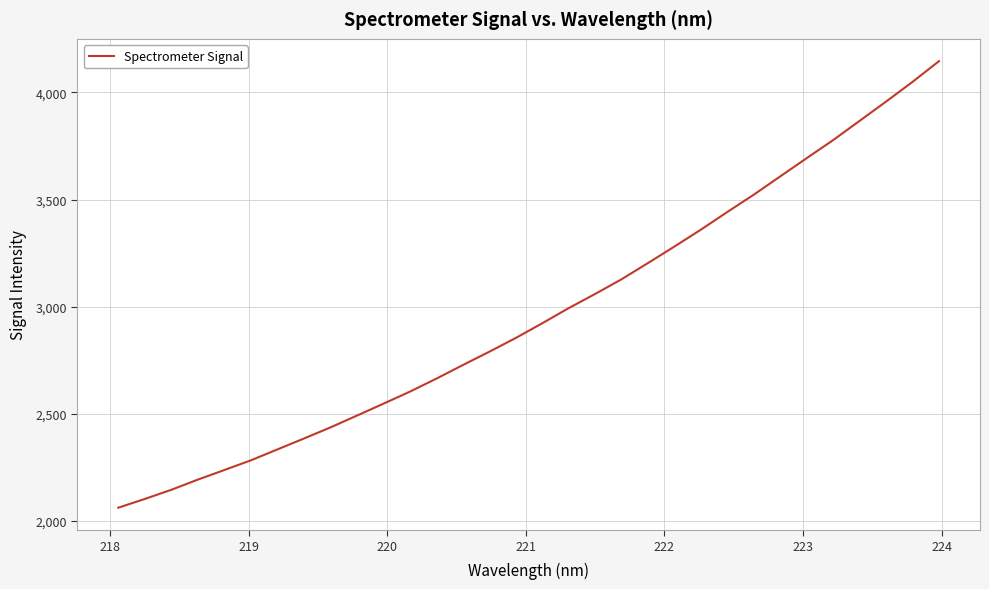

Does the chart have visible grid lines?

Yes